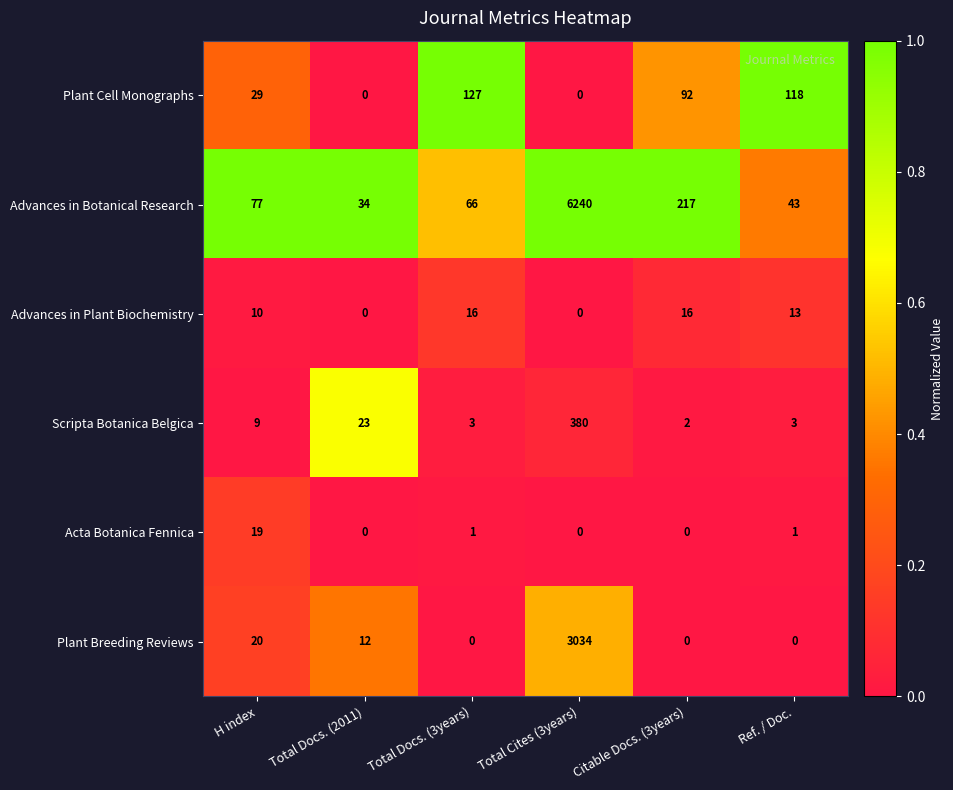

What is the total value across all series at Ref. / Doc.?

178